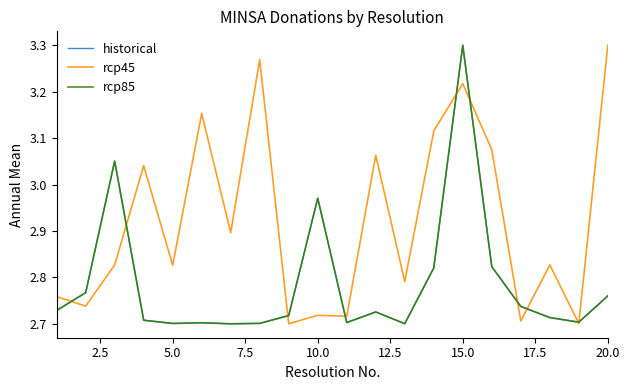

True or false: rcp85 has more than 2 points higher than both neighbors.

True